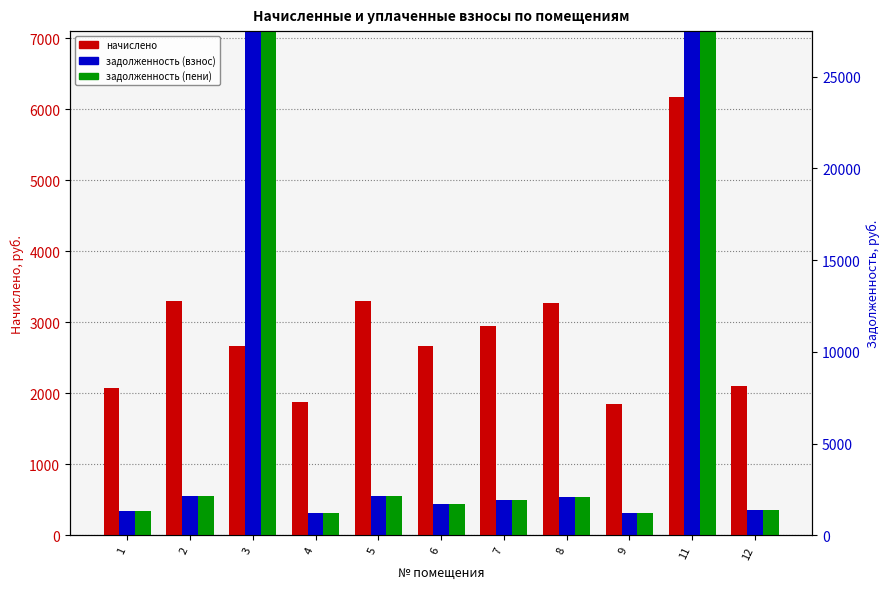

What are all the series names shown in the legend?

начислено, задолженность (взнос), задолженность (пени)